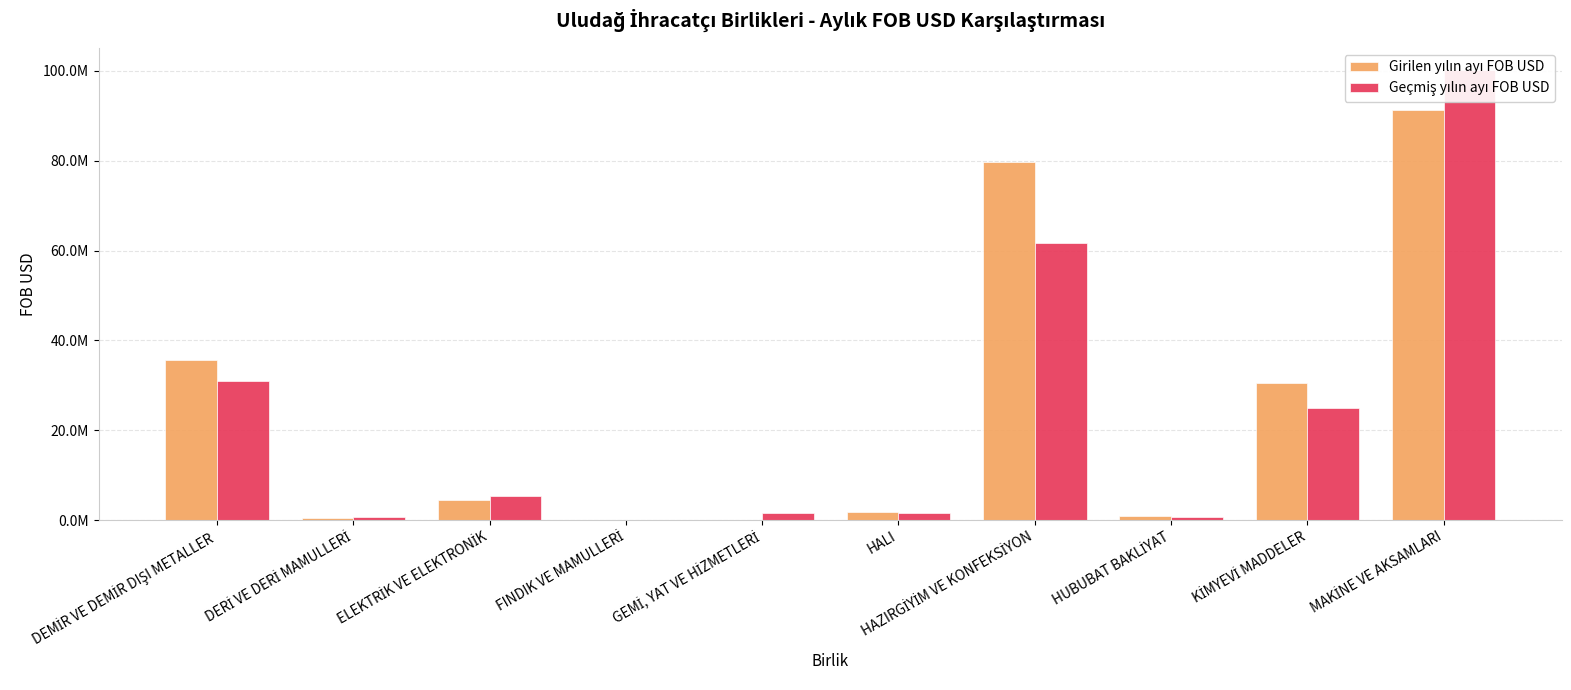

At which category is the sum across all series the highest?

MAKİNE VE AKSAMLARI